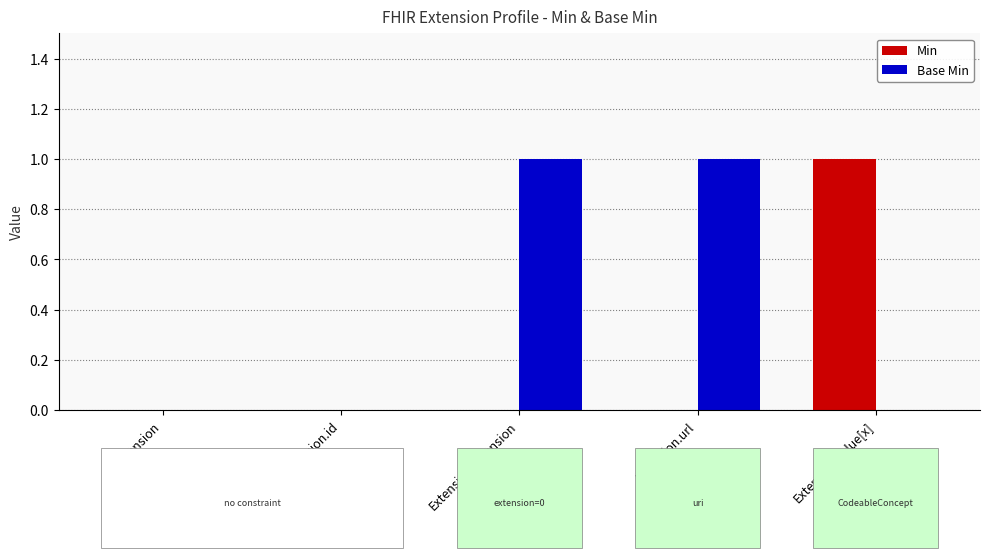

What are all the series names shown in the legend?

Min, Base Min